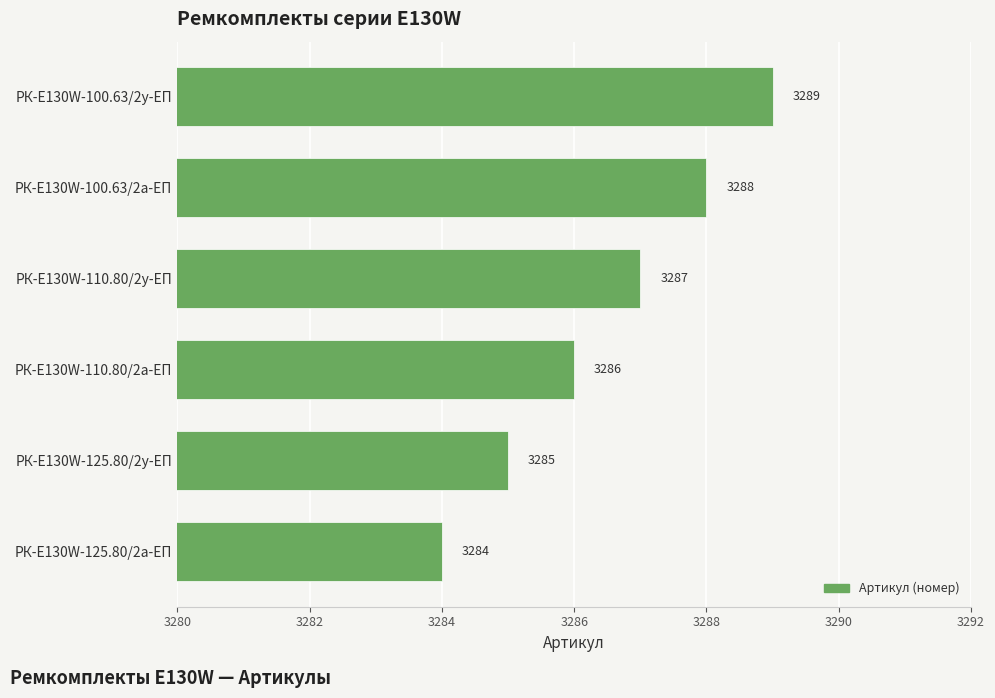

How many data points are less than 3287?

3